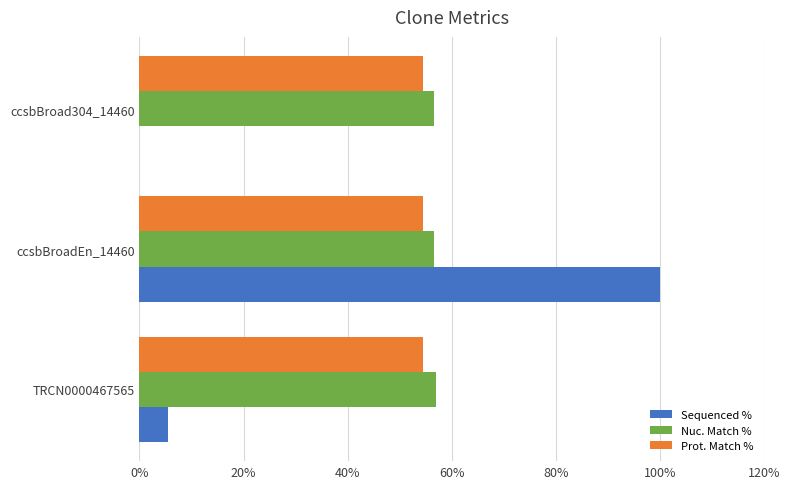

Which series changed the most between TRCN0000467565 and ccsbBroadEn_14460?

Sequenced %